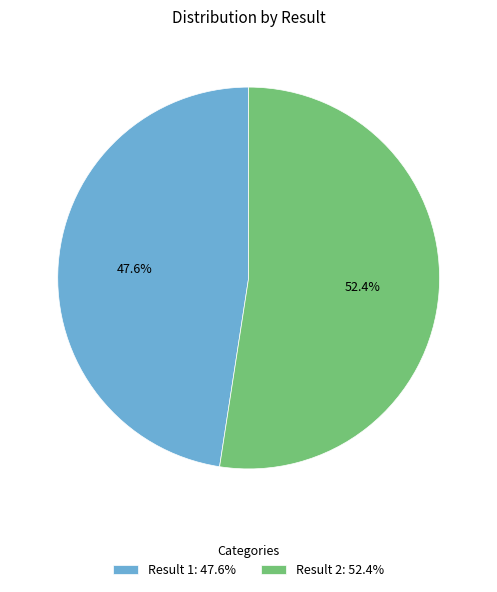

What is the ratio of the value at Result 1: 47.6% to the value at Result 2: 52.4%?

0.9